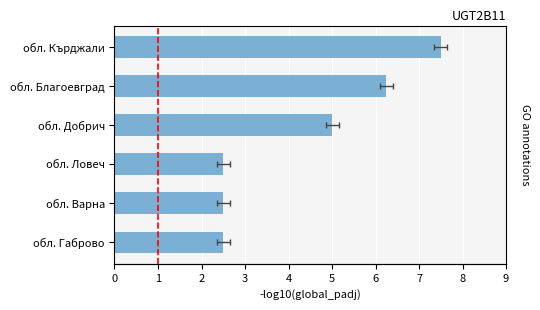

Which has a higher value, 1 or 4?

4